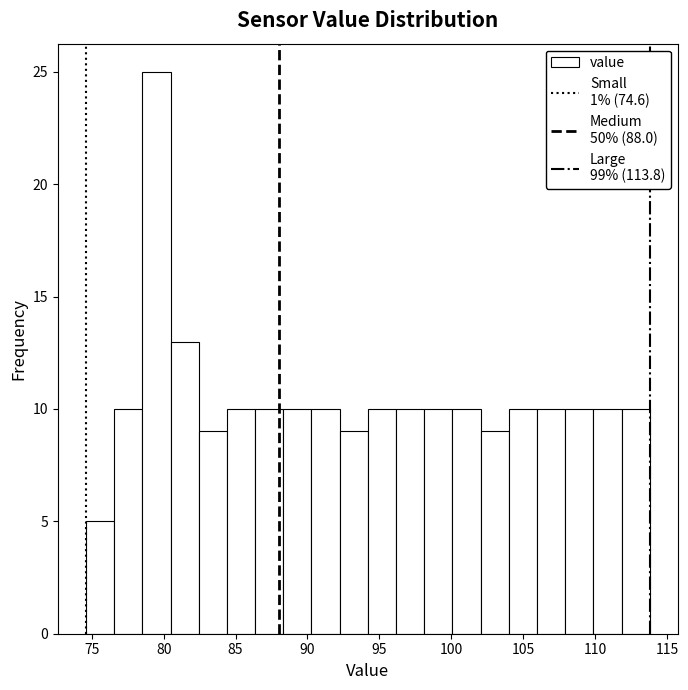

Around what value on the x-axis is the tallest bar? Give the approximate position of its centre, as read against the axis.

79.5